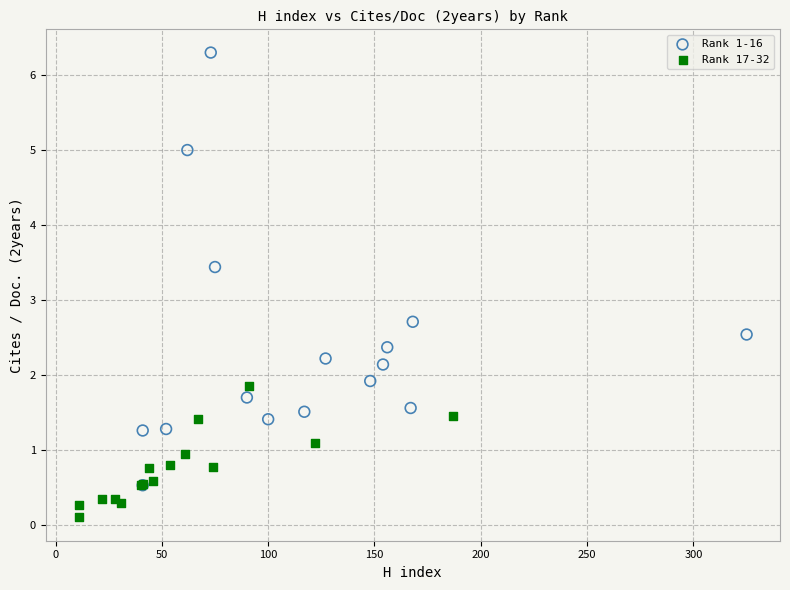

Which series has the largest Y range (max minus min)?

Rank 1-16